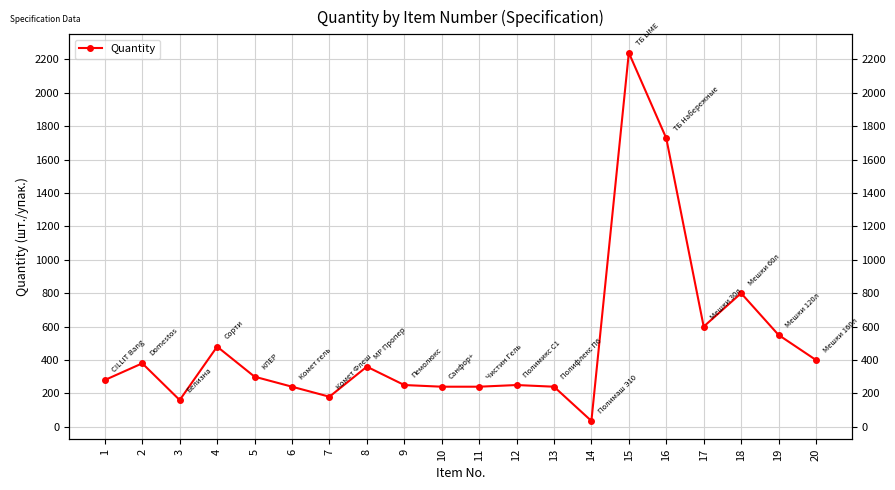

What is the smallest value displayed?

35